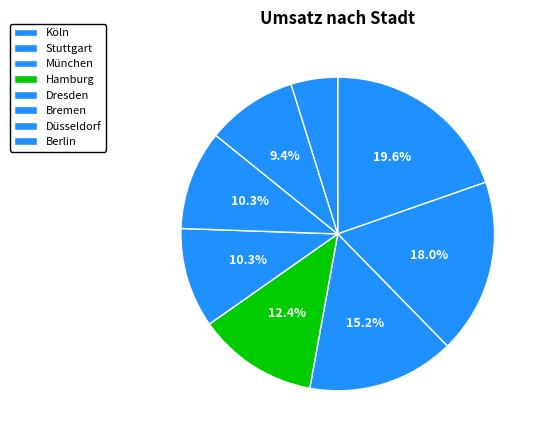

How many segments does this pie chart have?

8